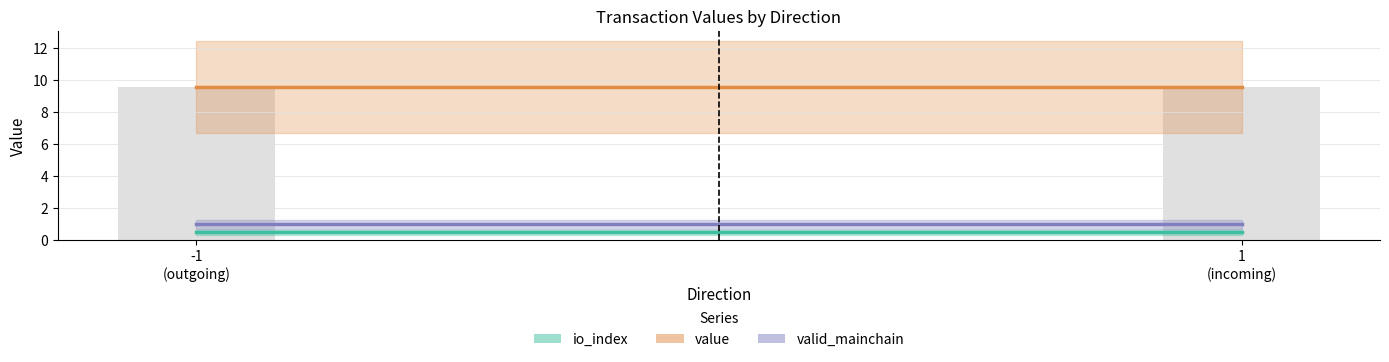

At which label does value line reach its peak?

-1
(outgoing)